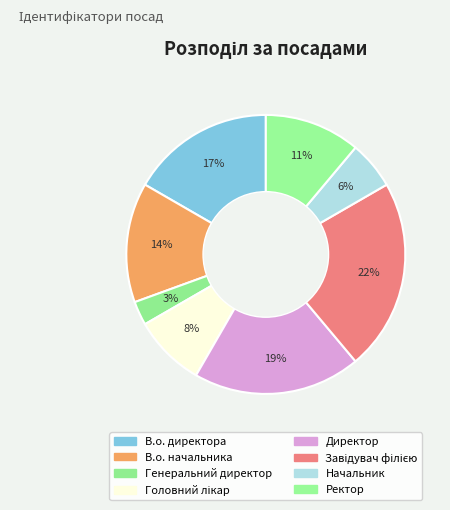

To the nearest percent, what is the difference between the В.о. начальника and В.о. директора slice percentages?

3%